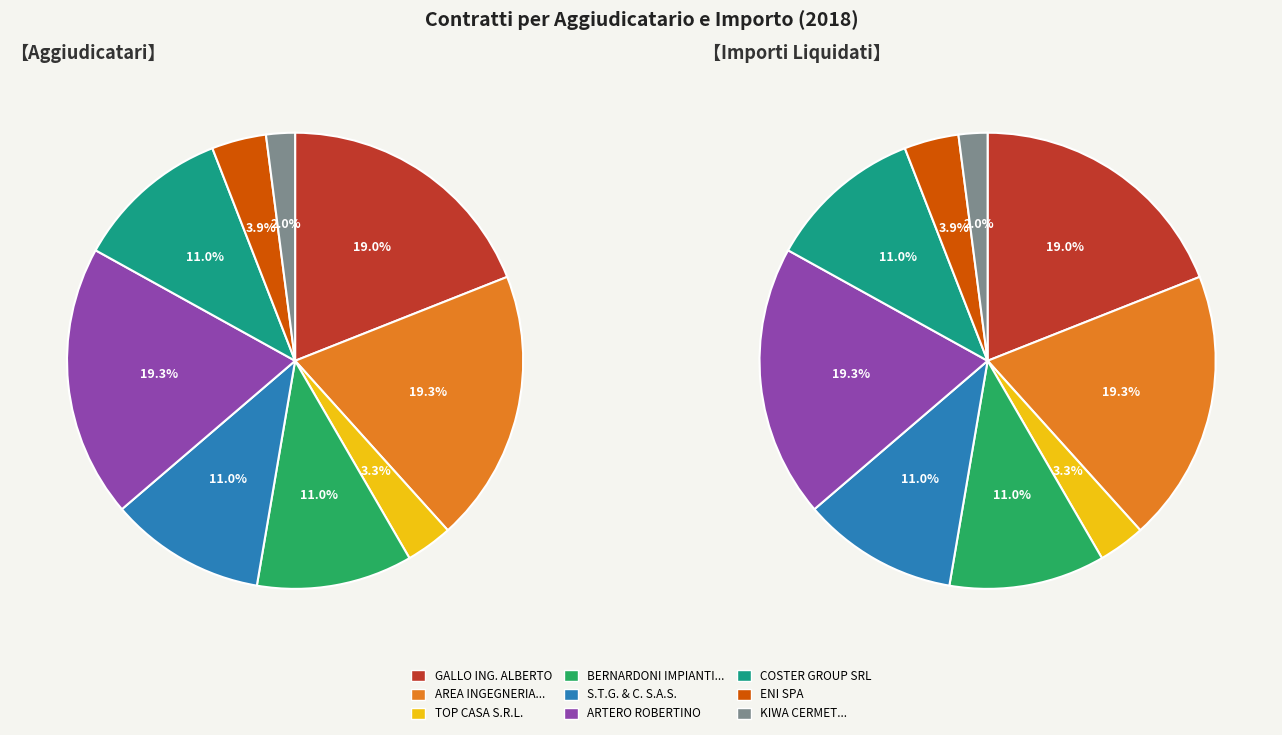

To the nearest percent, what is the difference between the largest and smallest slice percentages?

17%